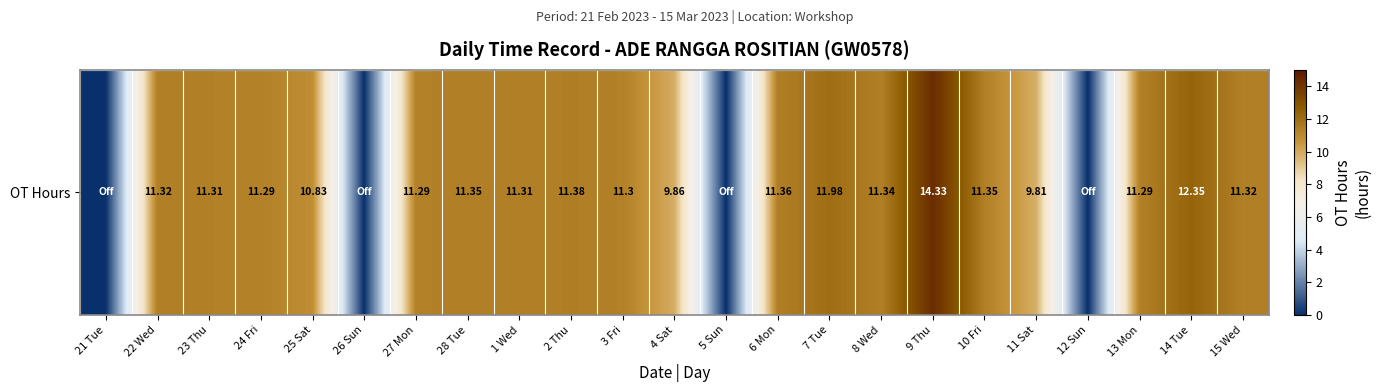

What is the difference between the second highest and minimum values?

12.3